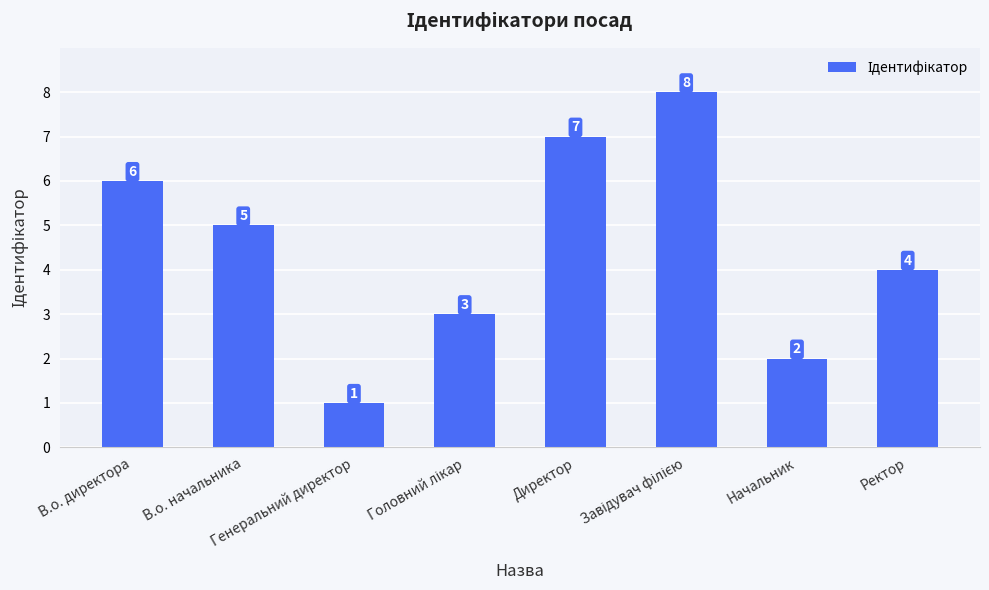

What is the difference between the maximum and minimum values?

7